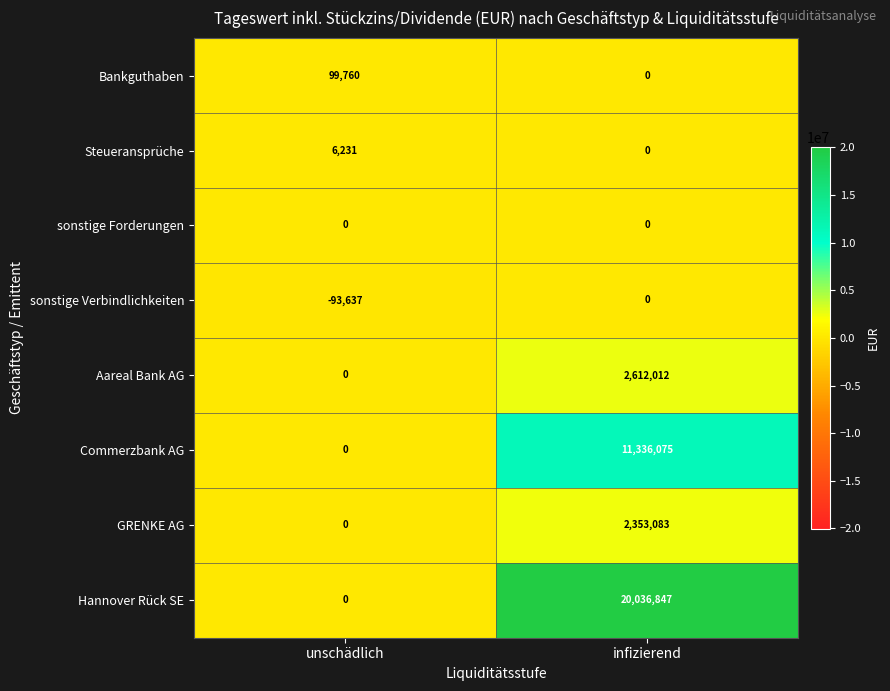

Reading left to right, transcribe all the data shown in this chart.

Bankguthaben: 99760	0
Steueransprüche: 6231	0
sonstige Forderungen: 0	0
sonstige Verbindlichkeiten: -93637	0
Aareal Bank AG: 0	2612012
Commerzbank AG: 0	11336075
GRENKE AG: 0	2353083
Hannover Rück SE: 0	20036847